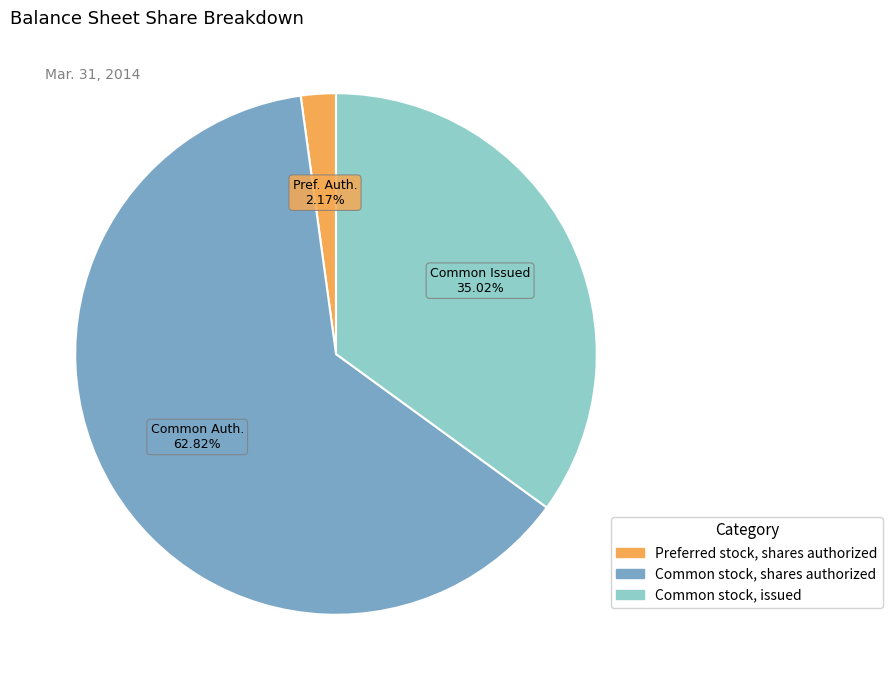

To the nearest percent, what is the combined percentage of Common stock, shares authorized and Common stock, issued?

98%